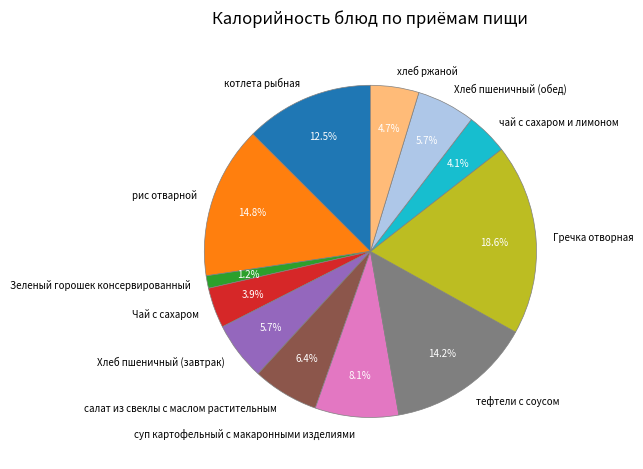

What is the ratio of the value at суп картофельный с макаронными изделиями to the value at Хлеб пшеничный (завтрак)?

1.4